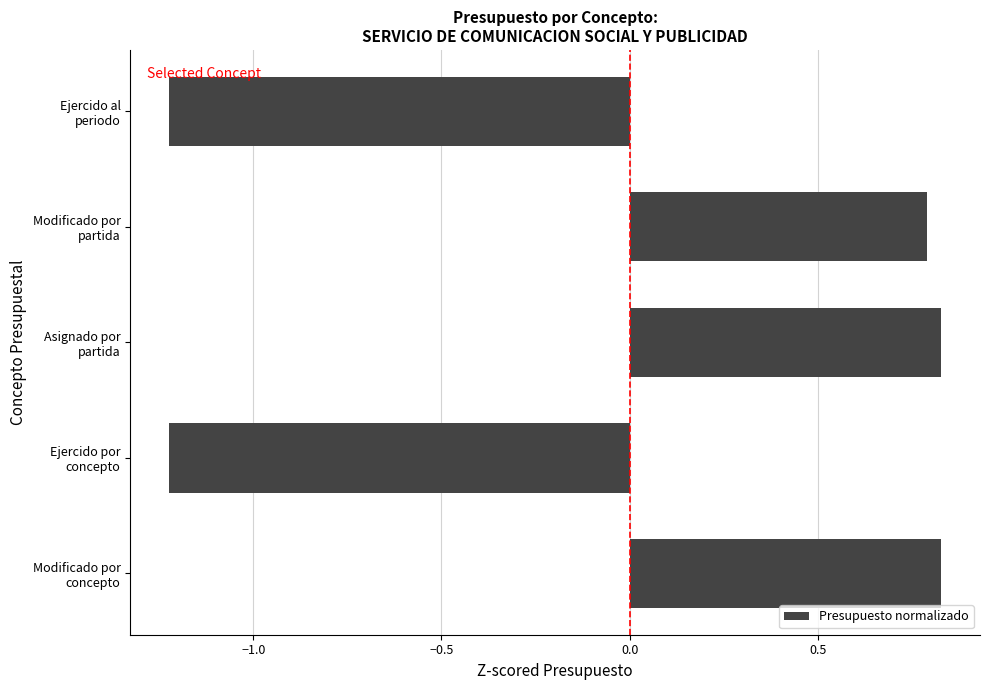

What is the difference between the maximum and minimum values?

2.1